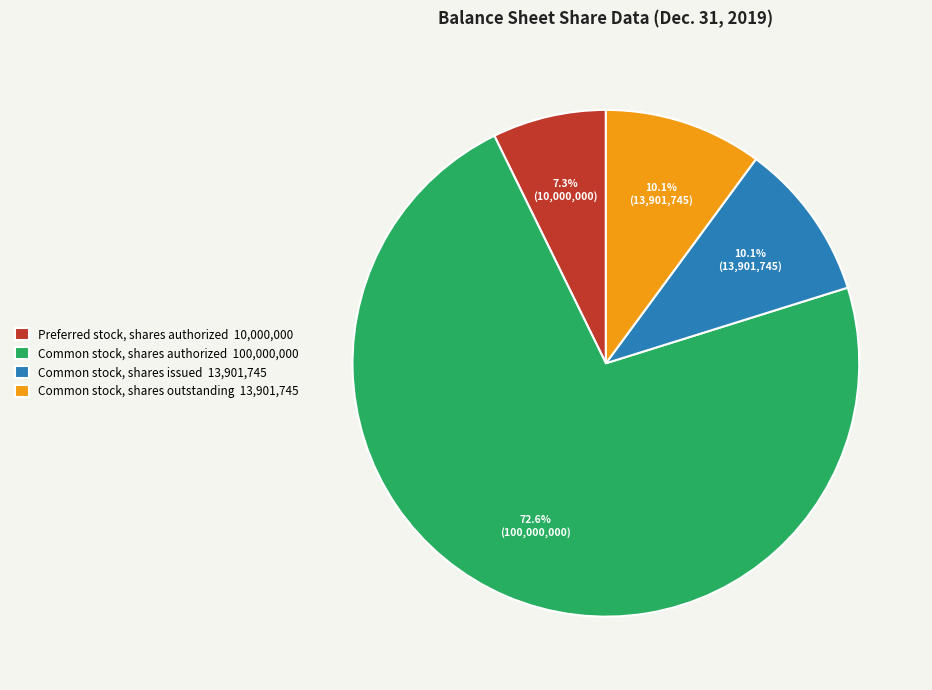

How many slices are in this pie chart?

4